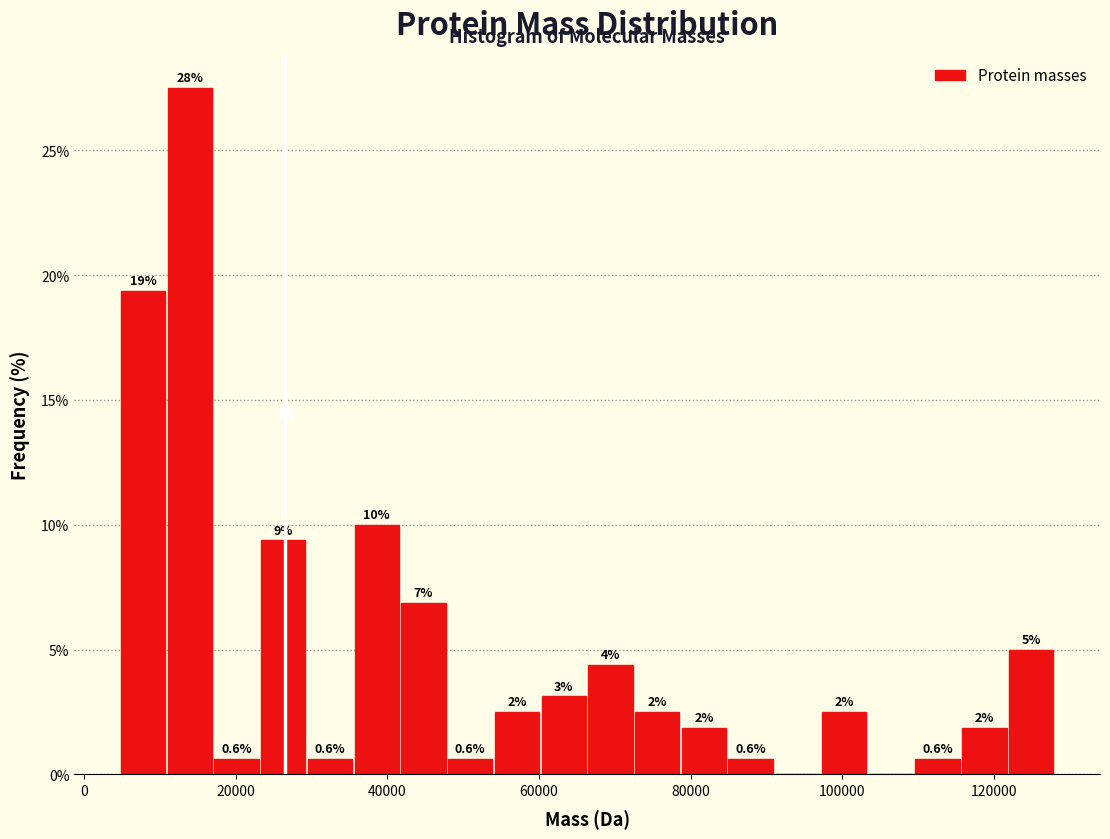

Around what value on the x-axis is the tallest bar? Give the approximate position of its centre, as read against the axis.

14000